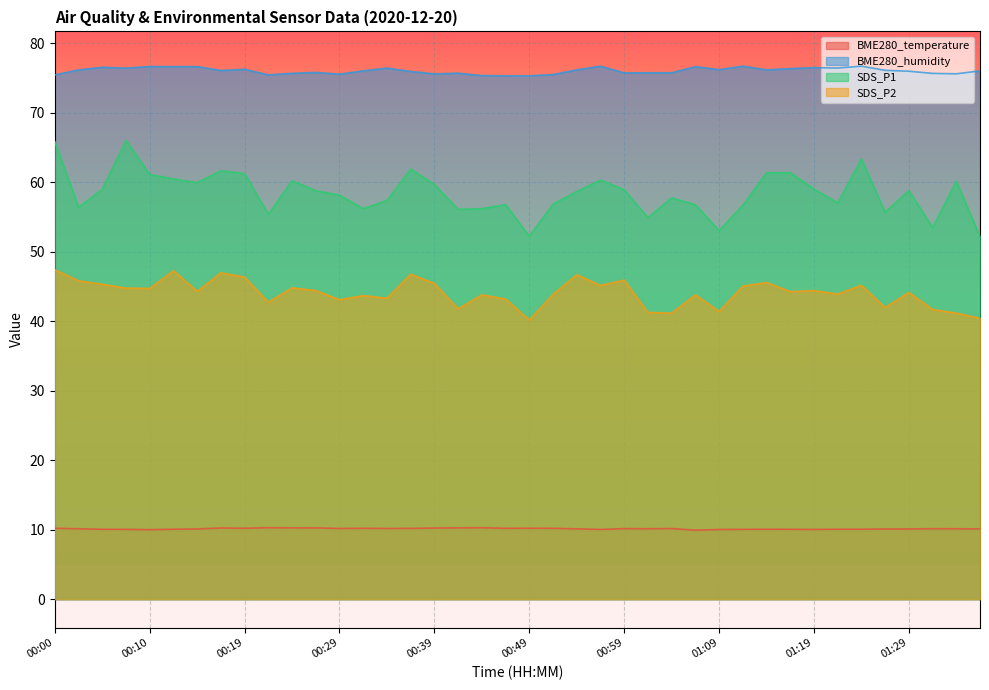

What is the total value across all series at 00:32?

186.0